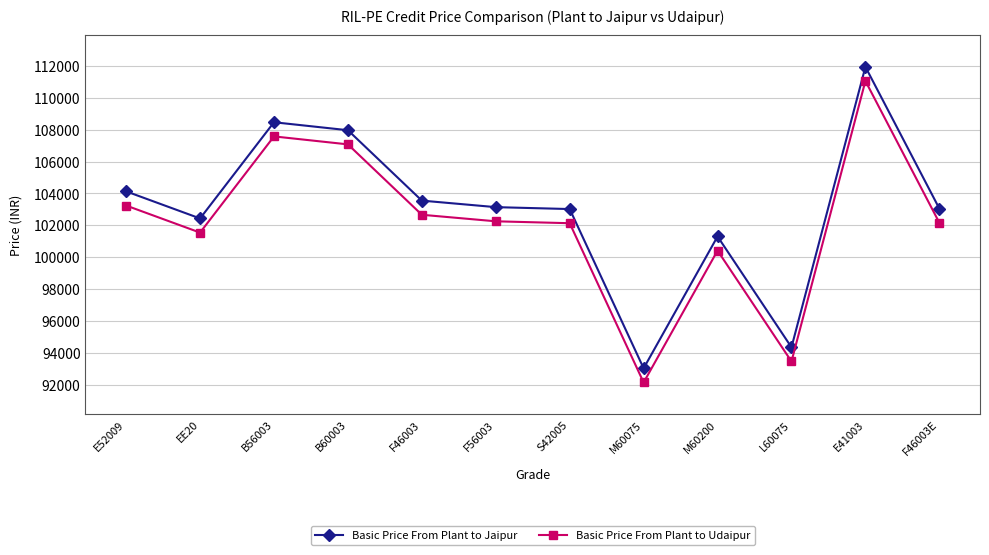

Which category has the lowest value across all series?

M60075